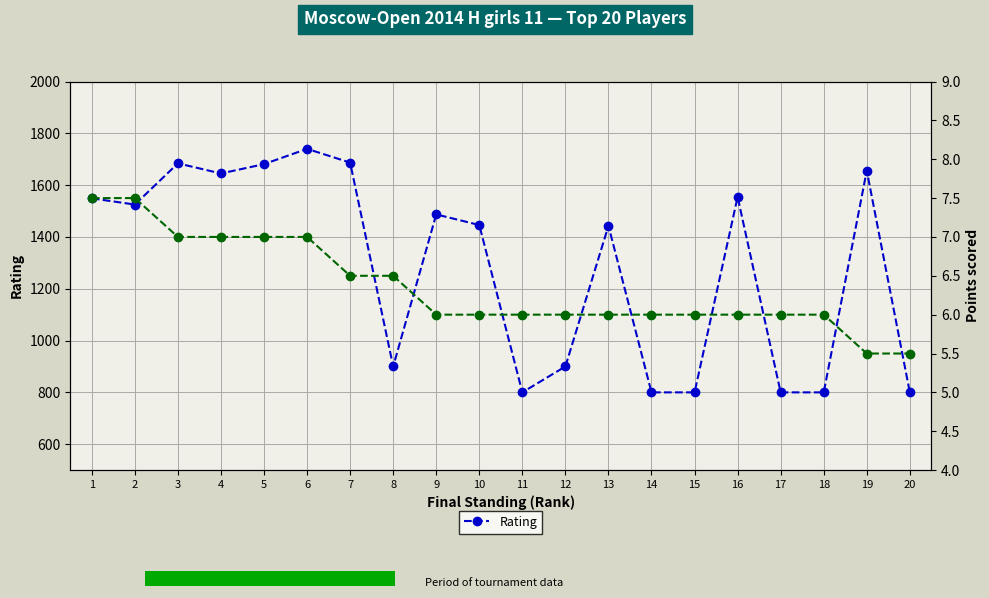

At which label does Rating reach its minimum?

11